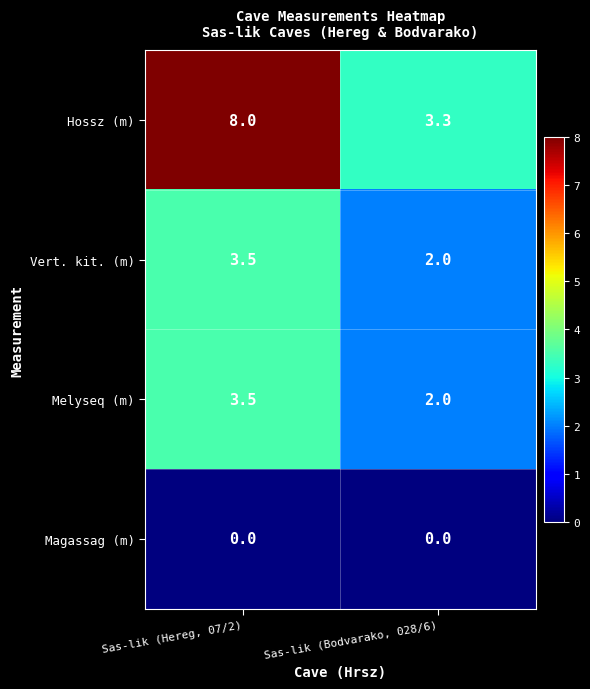

How many data points does each series have?

2